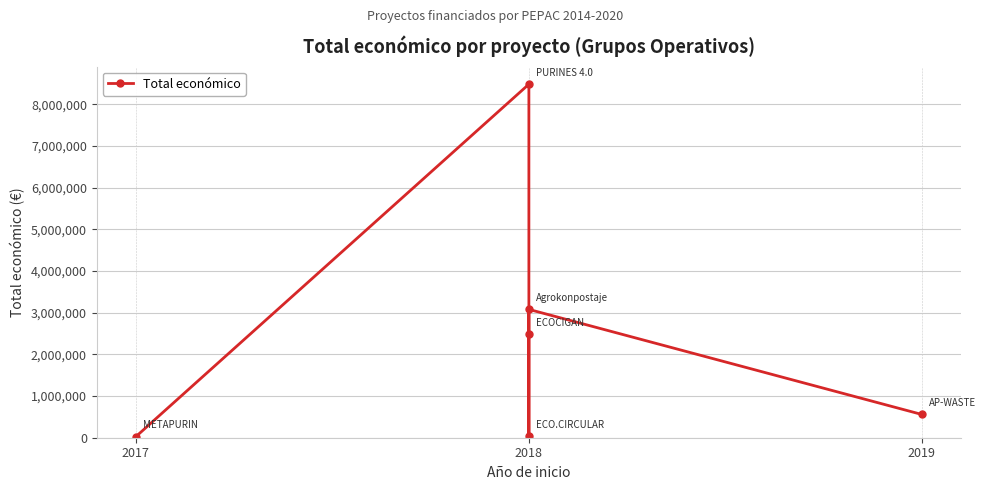

Is it true that the value at 2018 is 1437575?

False